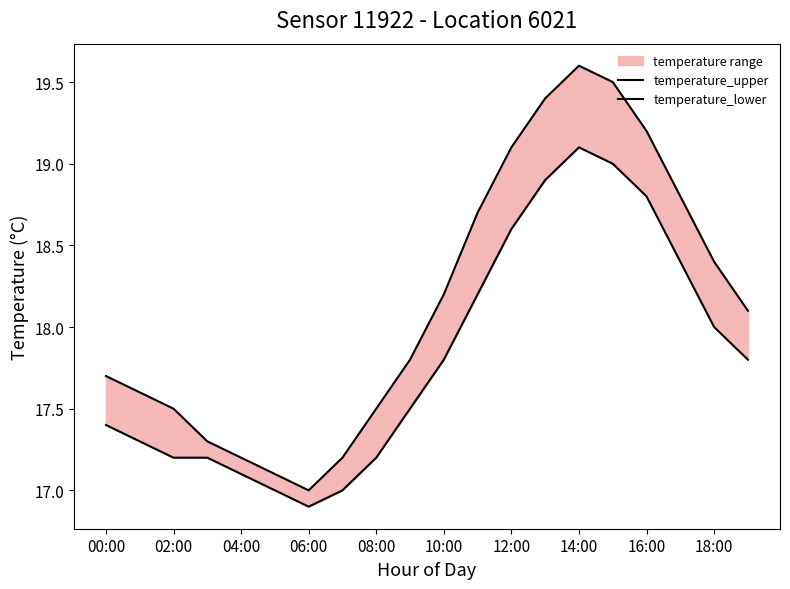

How many lines are shown in the chart?

2